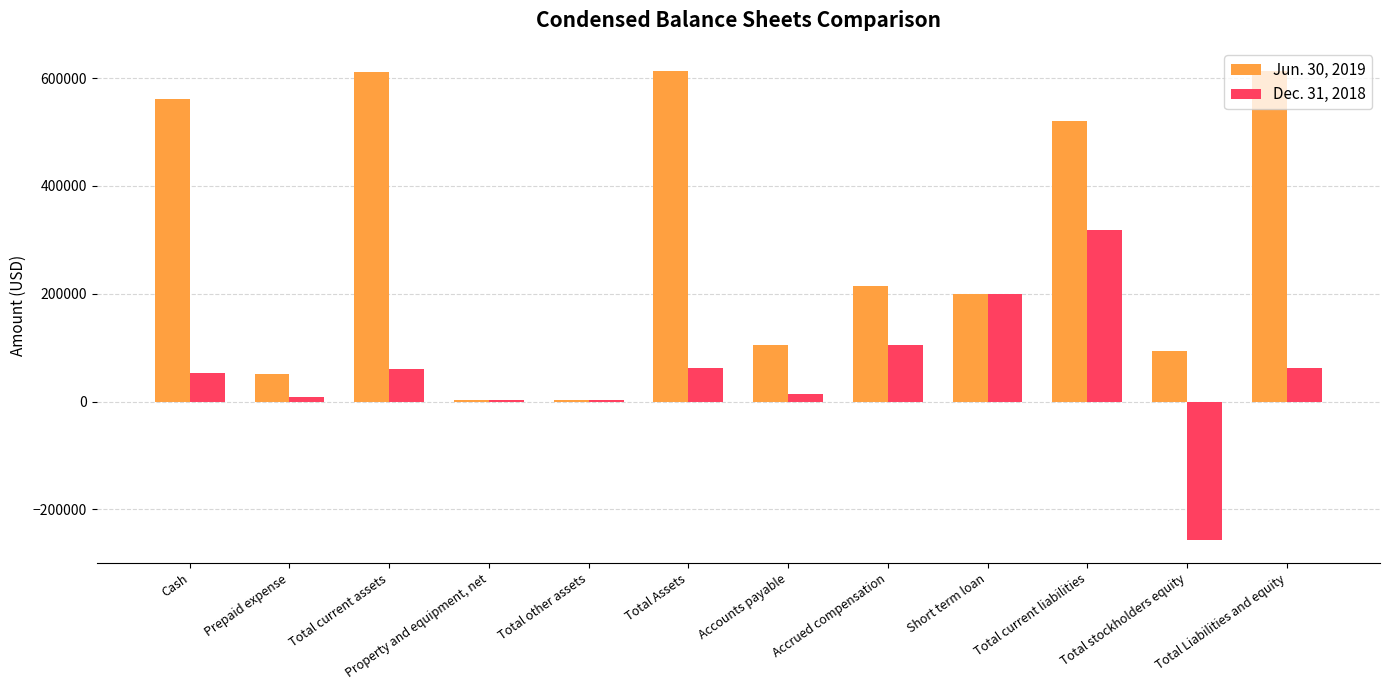

Which series has the largest range (max minus min)?

Jun. 30, 2019